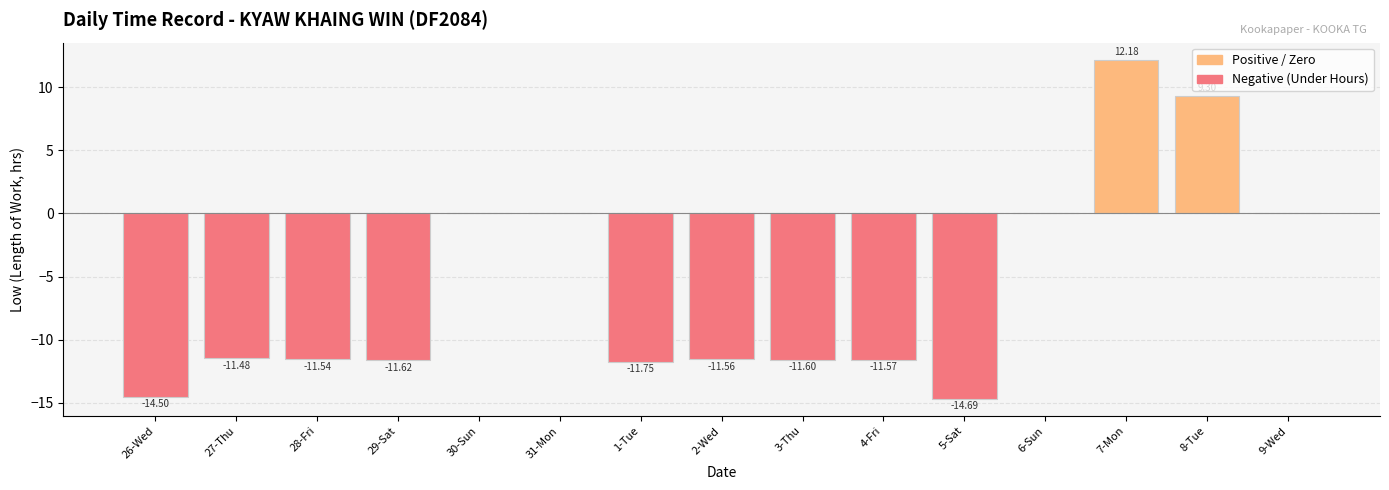

The chart shows a value of -11.8 at 1-Tue. True or false?

True